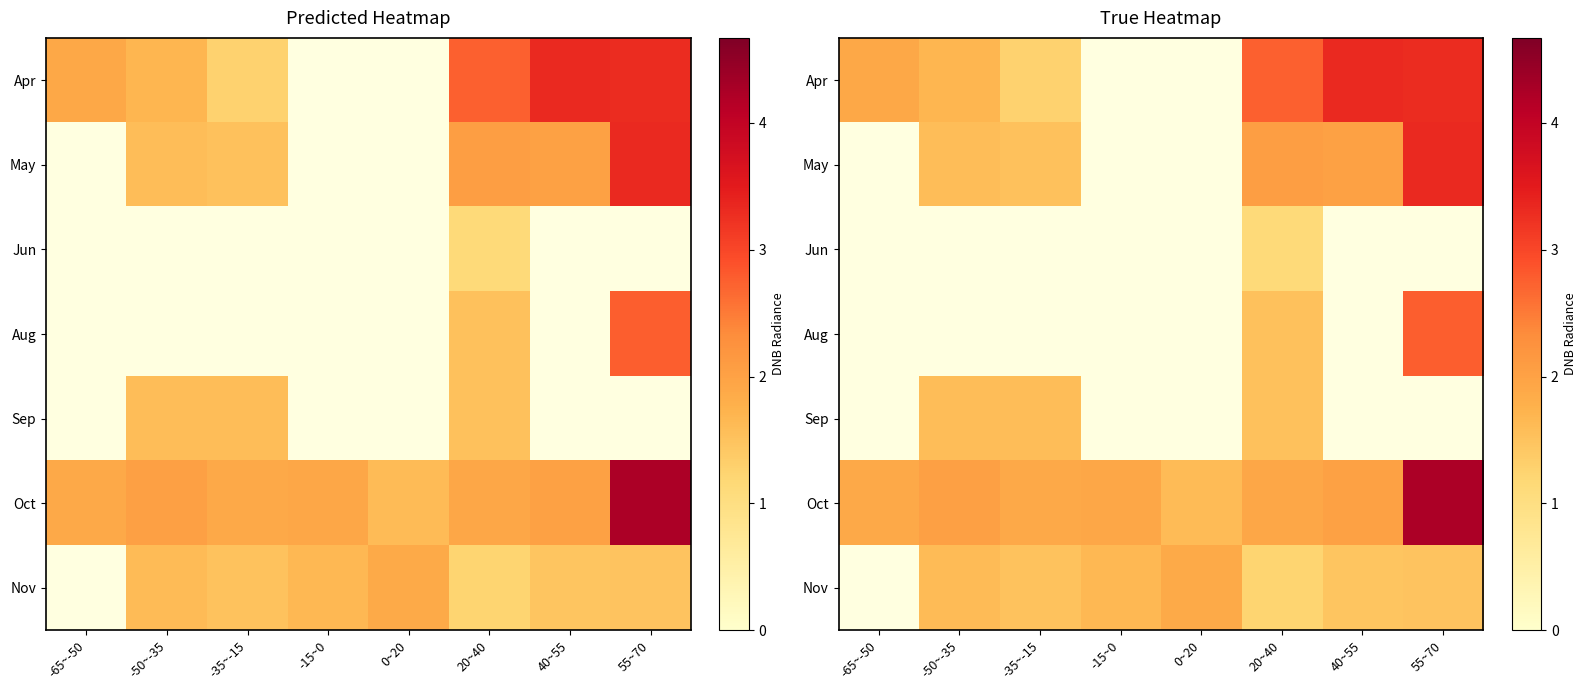

How many data points does each series have?

8